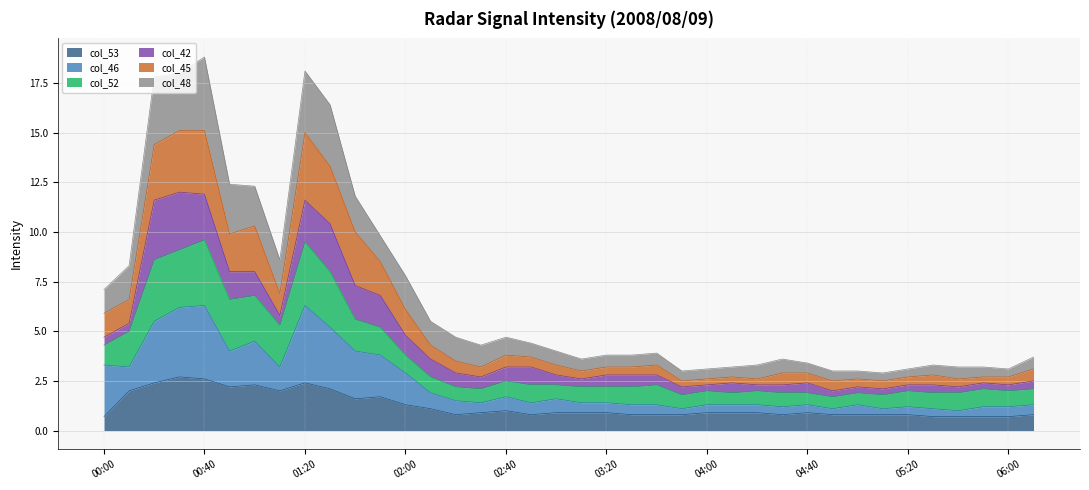

What is the minimum value for col_53?

0.7